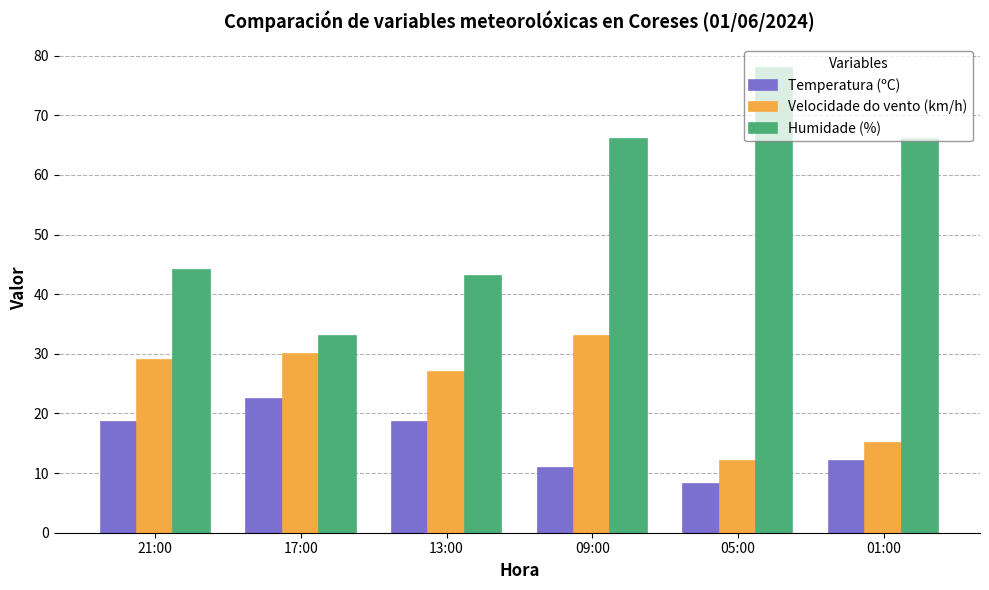

Which label corresponds to the largest value in the chart?

05:00